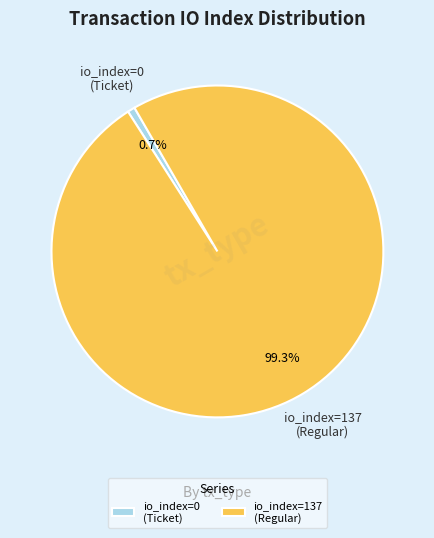

Count the number of slices in the pie.

2